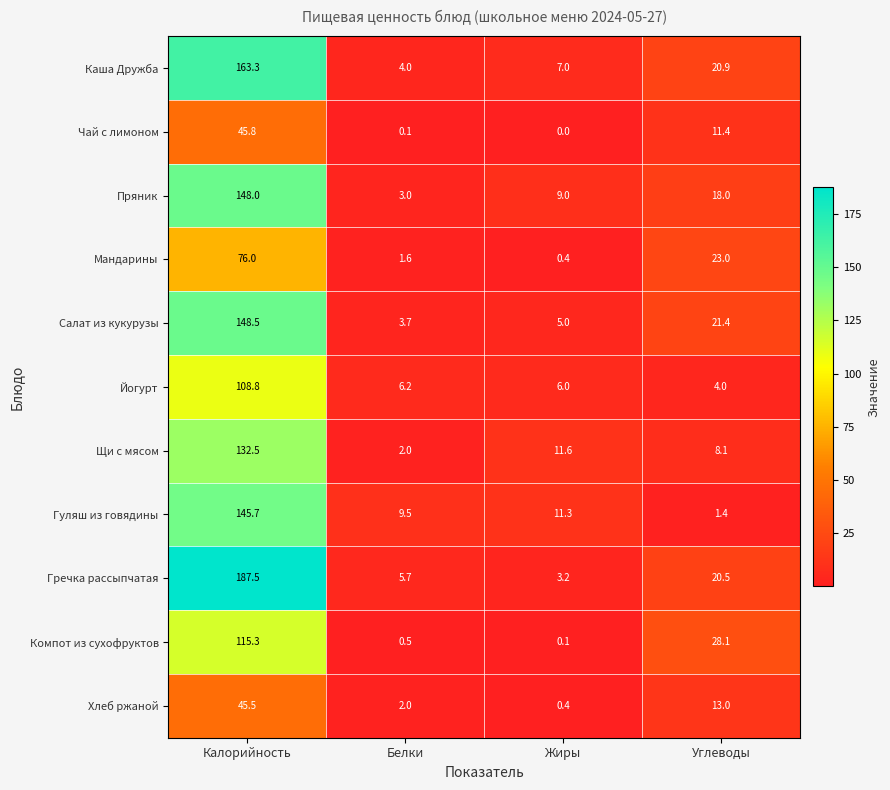

What is the difference between the maximum and minimum values in the Каша Дружба series?

159.3